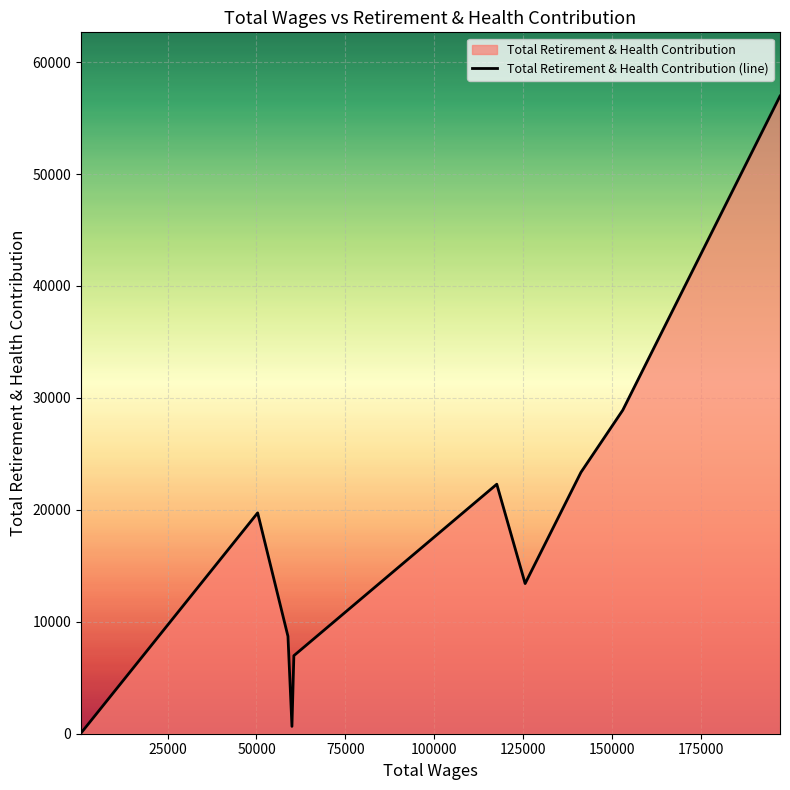

What is the difference between the maximum and minimum values?

56906